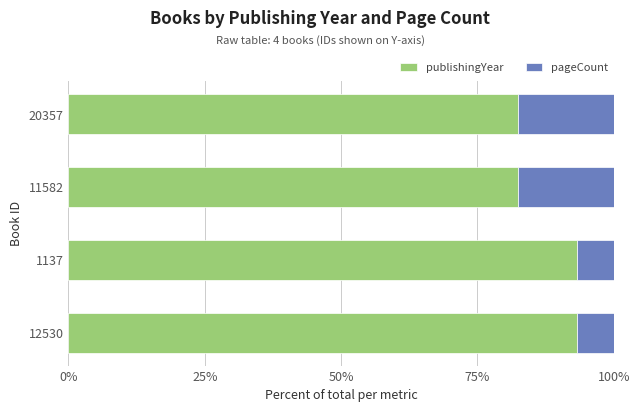

Is it true that publishingYear equals 52.4 at 1137?

False